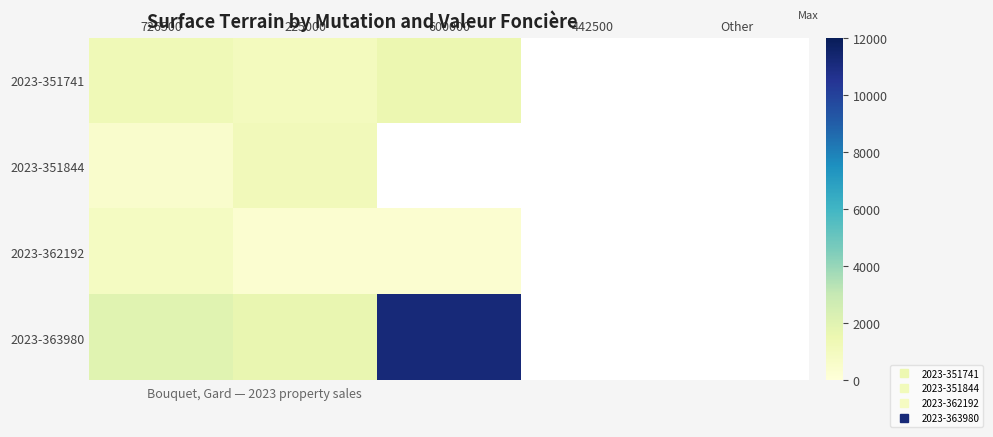

What is the difference between the 2023-363980 values at 225000 and 600000?

9519.0